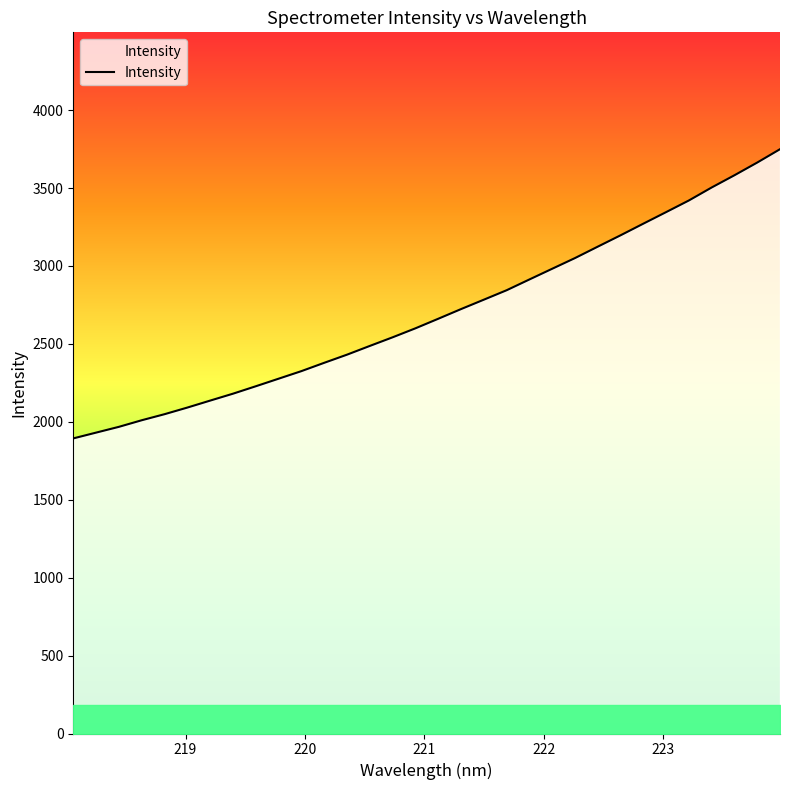

What is the difference between the maximum and second lowest values?

1818.7